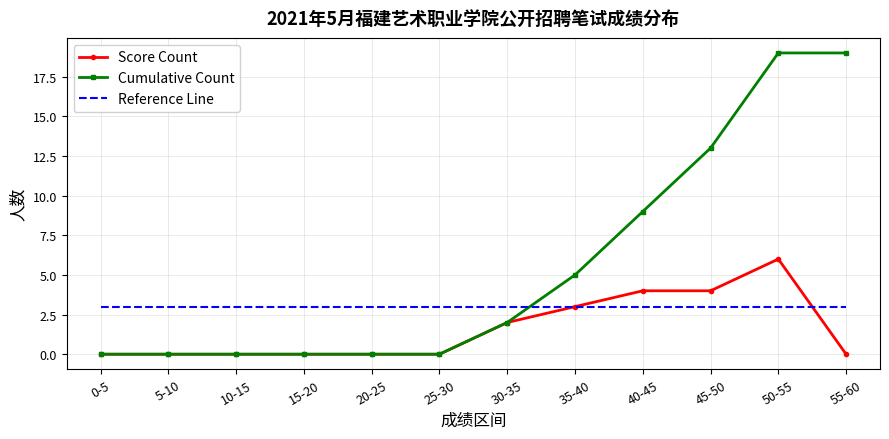

Reading right to left, extract all data points from this chart.

Score Count: 55-60=0	50-55=6	45-50=4	40-45=4	35-40=3	30-35=2	25-30=0	20-25=0	15-20=0	10-15=0	5-10=0	0-5=0
Cumulative Count: 55-60=19	50-55=19	45-50=13	40-45=9	35-40=5	30-35=2	25-30=0	20-25=0	15-20=0	10-15=0	5-10=0	0-5=0
Reference Line: 55-60=3	50-55=3	45-50=3	40-45=3	35-40=3	30-35=3	25-30=3	20-25=3	15-20=3	10-15=3	5-10=3	0-5=3